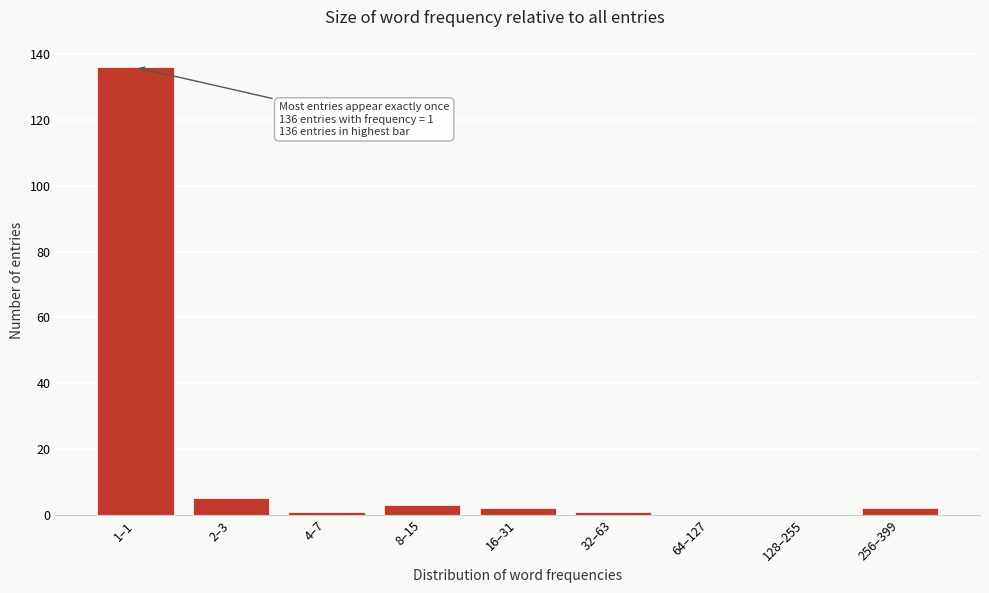

Reading left to right, list all the values displayed in this chart.

1–1=136	2–3=5	4–7=1	8–15=3	16–31=2	32–63=1	64–127=0	128–255=0	256–399=2